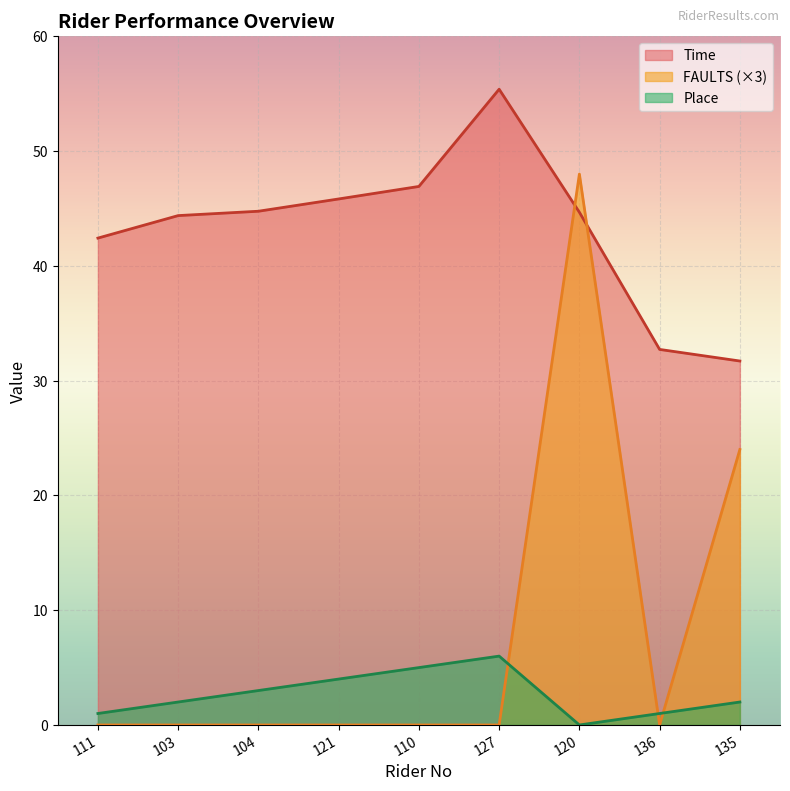

What is the label of the 4th point from the left?

121